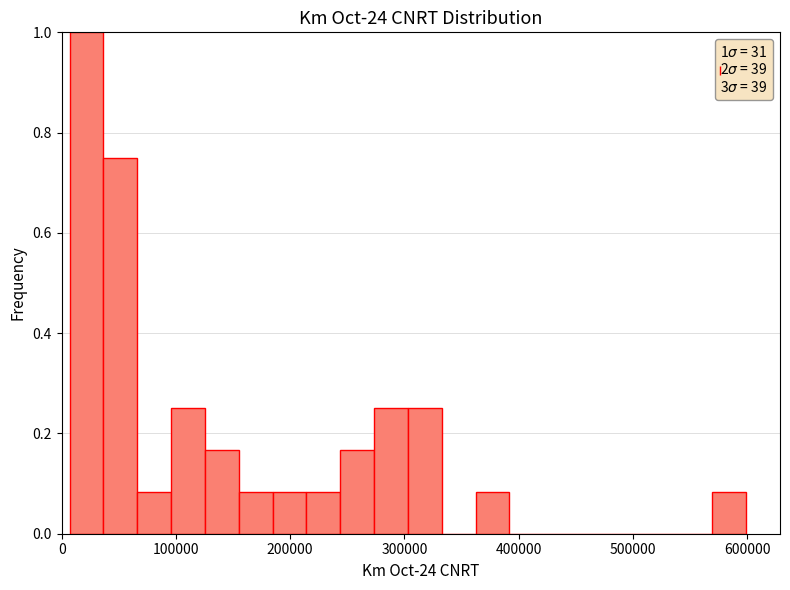

Read against the x-axis, roughly where is the centre of the tallest bar?

20000